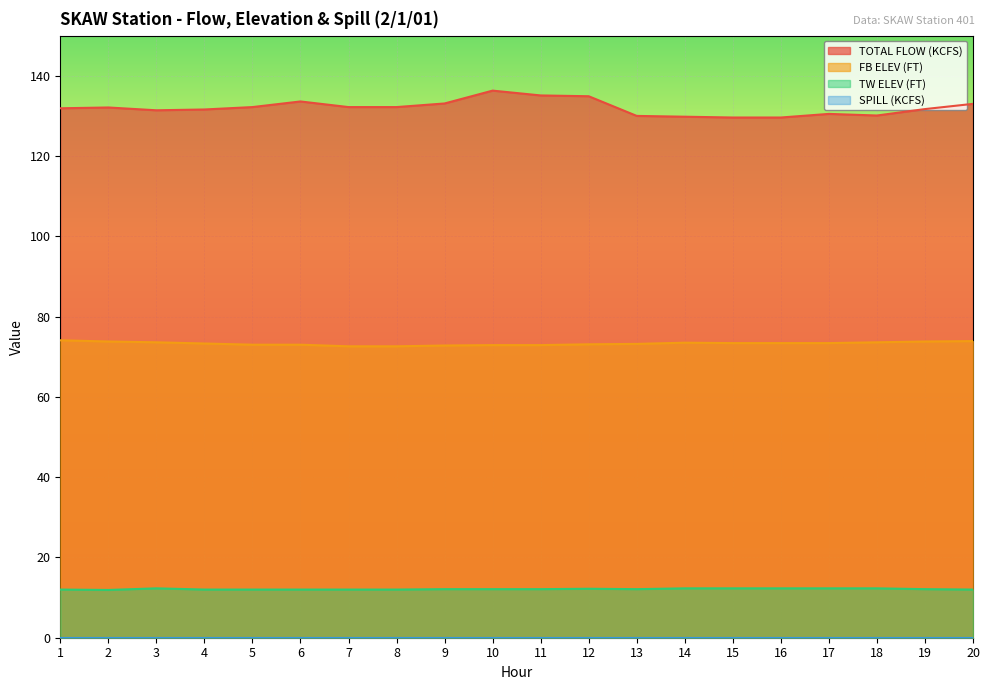

True or false: TW ELEV (FT) and FB ELEV (FT) intersect in this chart.

False